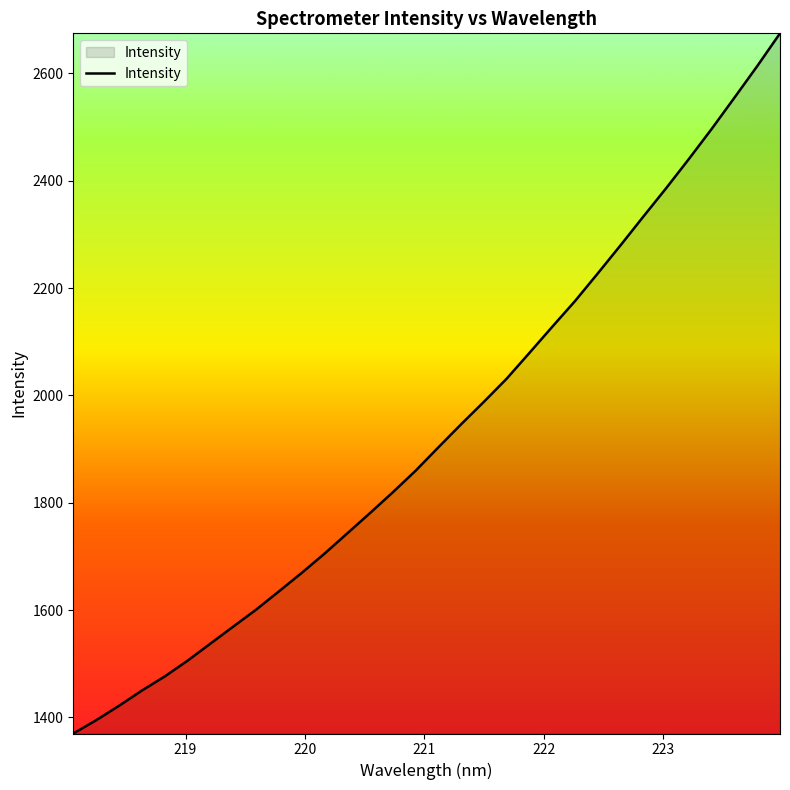

What is the greatest value displayed?

2674.8